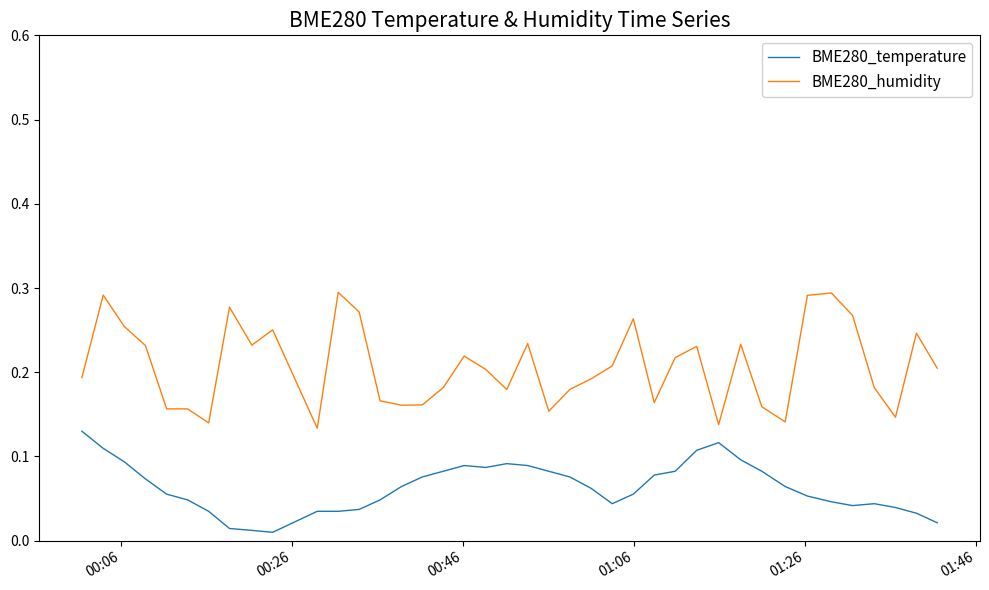

Rank the series by their maximum value, from highest to lowest.

BME280_humidity, BME280_temperature